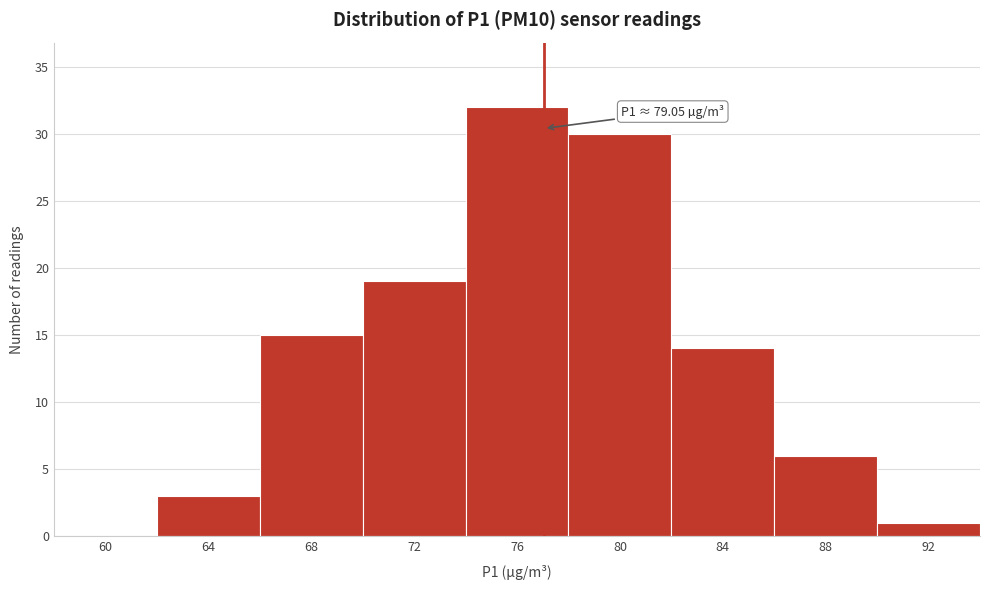

Reading left to right, what are all the values shown in this chart?

60=0	64=3	68=15	72=19	76=32	80=30	84=14	88=6	92=1